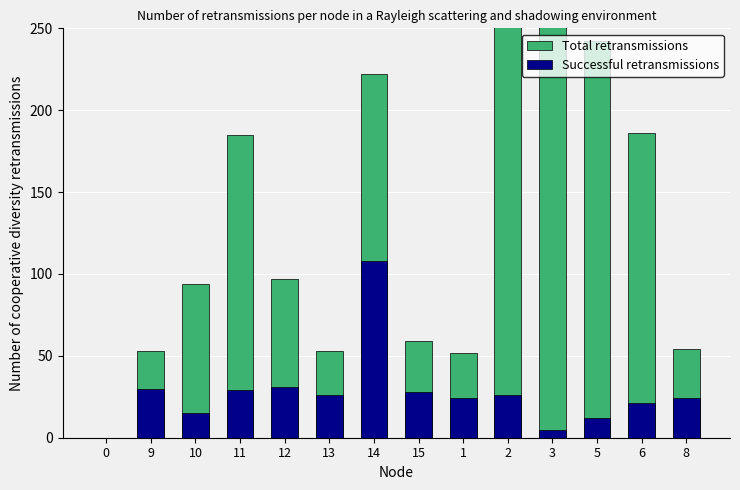

Rank the series at 14 from lowest to highest value.

Successful retransmissions, Total retransmissions